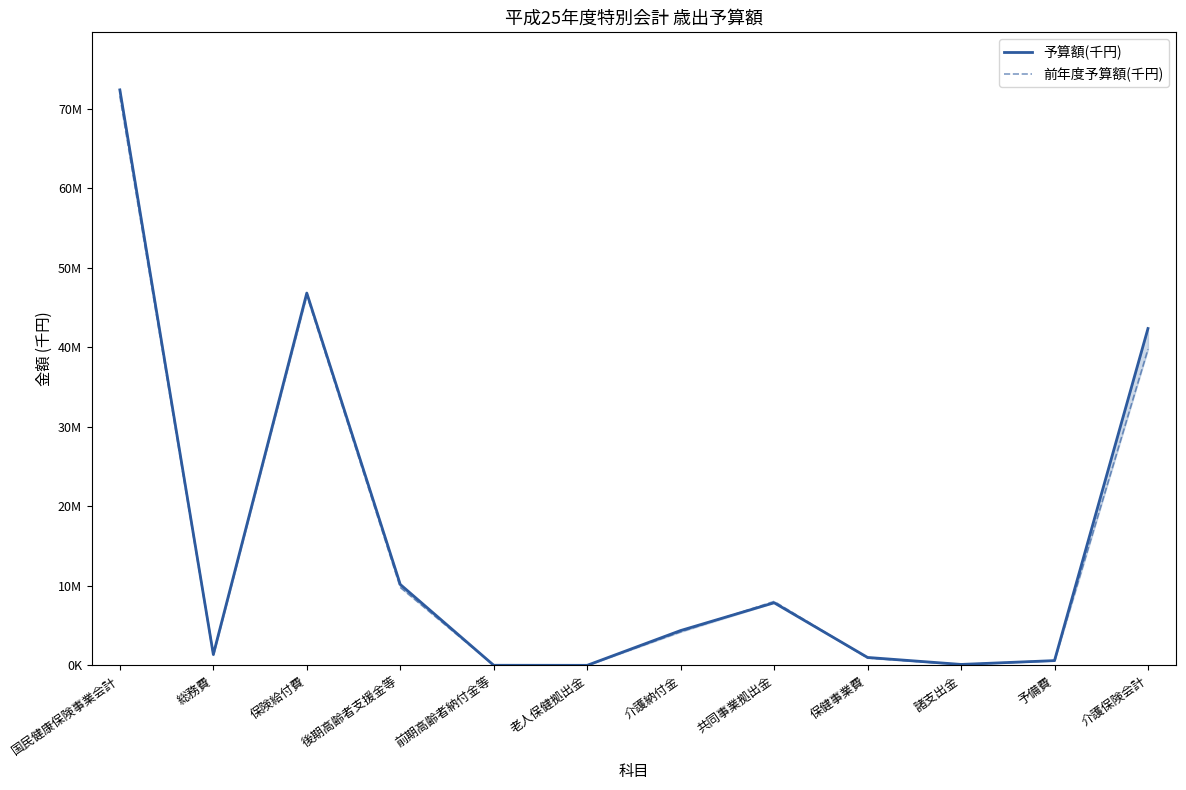

Where do 予算額(千円) and 前年度予算額(千円) first cross each other?

後期高齢者支援金等 and 前期高齢者納付金等